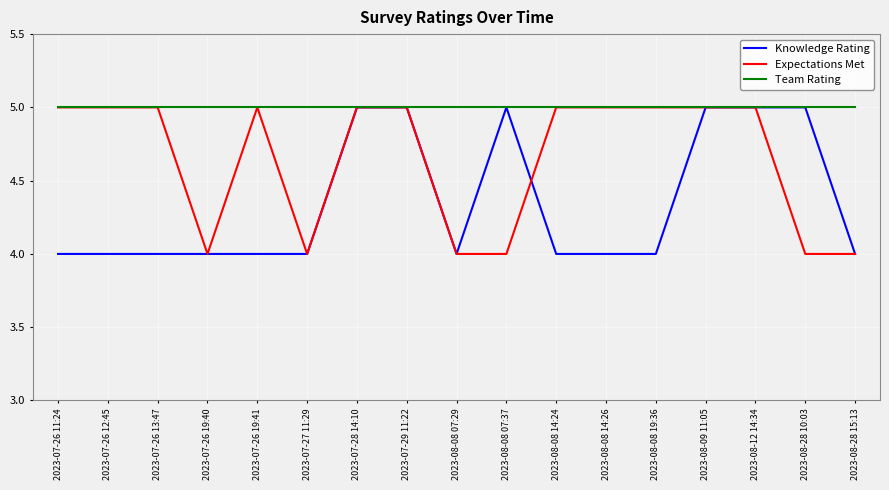

Is the value of Expectations Met at 2023-08-12 14:34 greater than the value of Knowledge Rating at 2023-07-27 11:29?

Yes